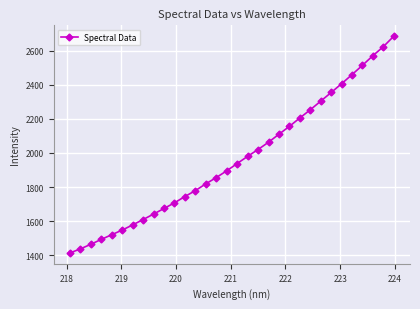

What is the minimum value shown in the chart?

1414.1